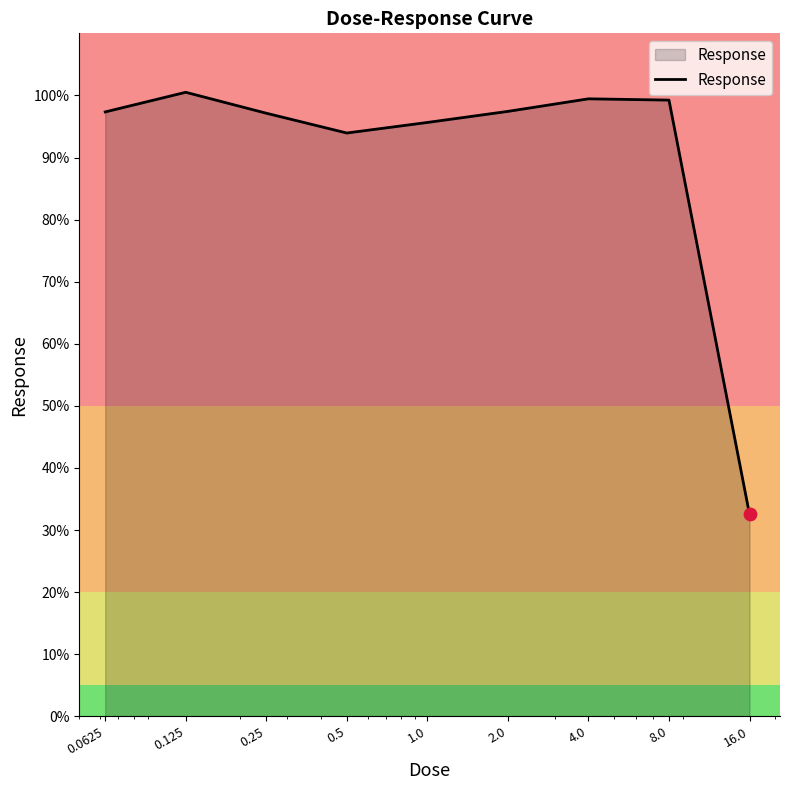

What is the greatest value displayed?

100.5